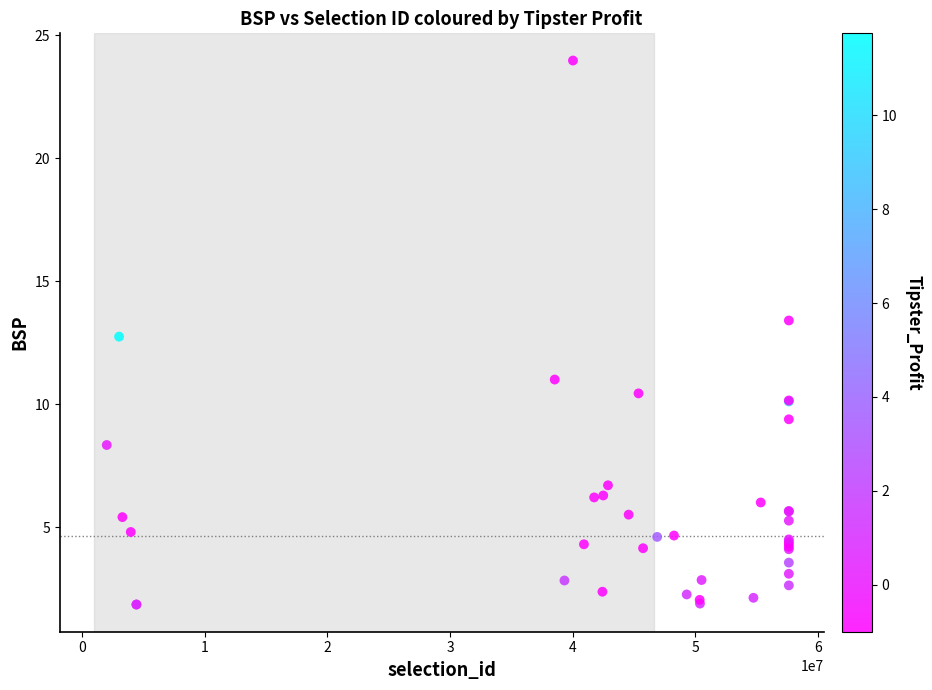

What Y value in the scatter plot is closest to 12?

12.7